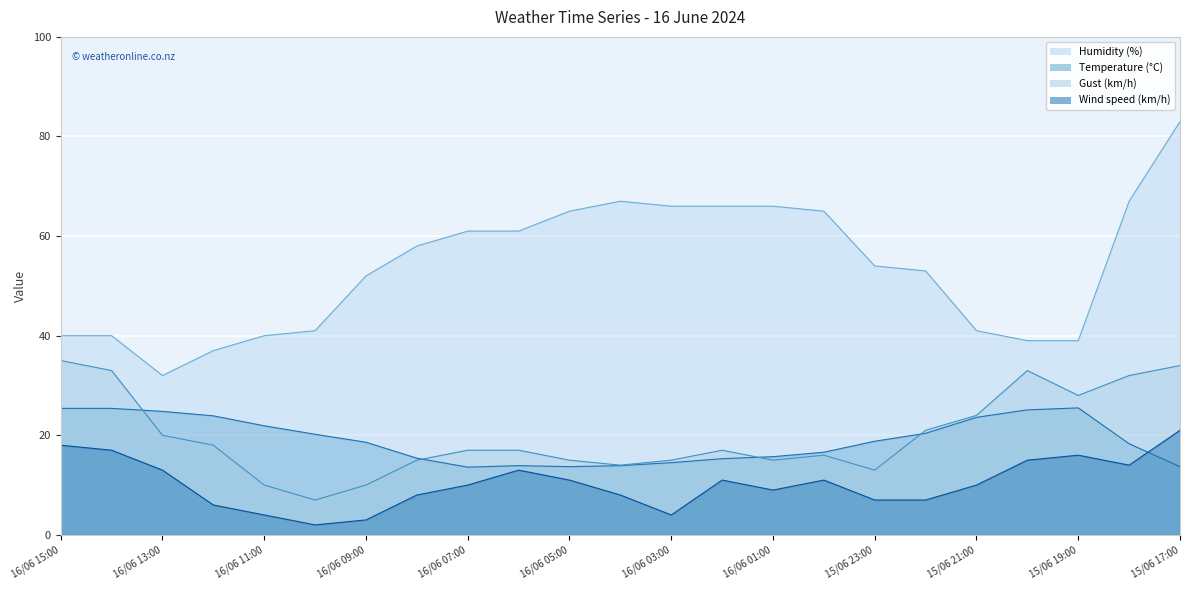

Is it true that Humidity (%) equals 40.1 at 15/06 17:00?

False